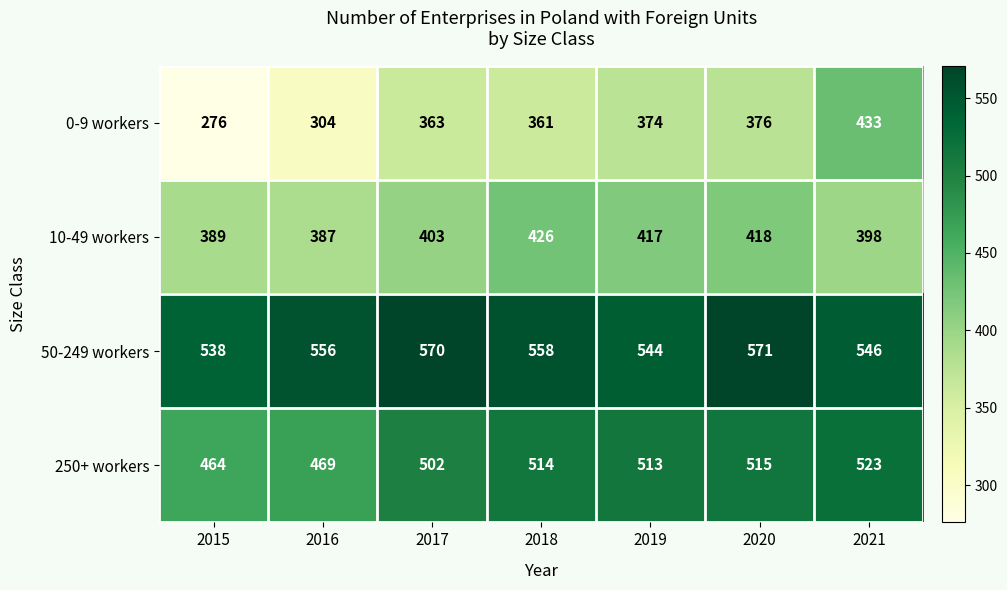

Which series has the largest range (max minus min)?

0-9 workers